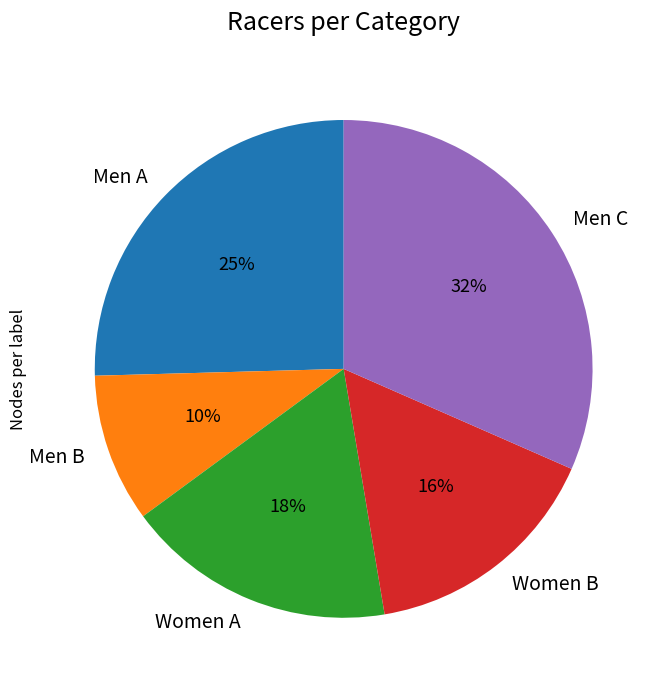

Which has a higher value, Women A or Men C?

Men C